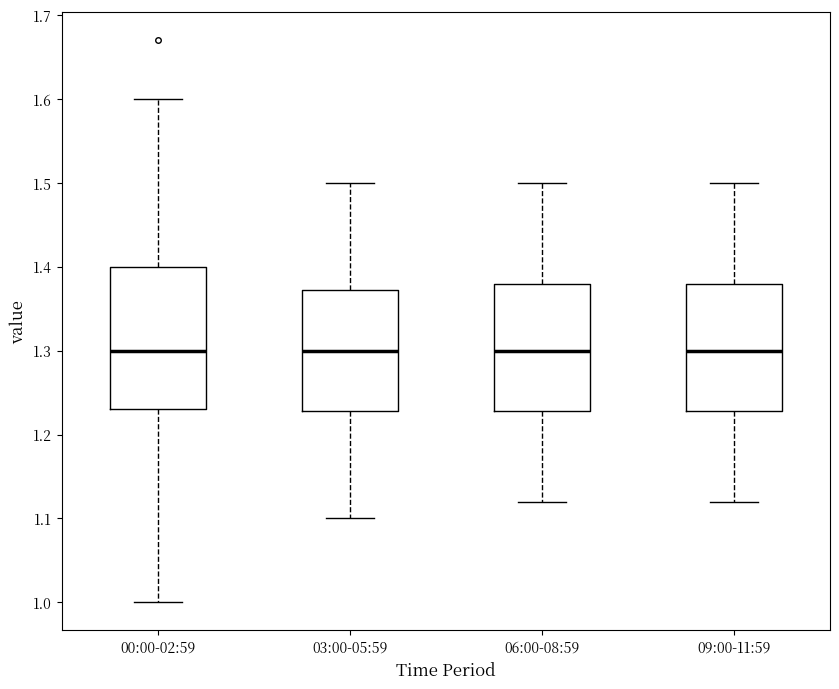

Reading left to right, transcribe this box plot: for each box, give where its median line is, the range the box spans, and where its two whiskers end, as read against the y-axis. The values are not printed on the chart, so give them approximately, as read against the axis.

00:00-02:59: median 1.30, box 1.23 to 1.40, whiskers 1.00 to 1.60
03:00-05:59: median 1.30, box 1.23 to 1.37, whiskers 1.10 to 1.50
06:00-08:59: median 1.30, box 1.23 to 1.38, whiskers 1.12 to 1.50
09:00-11:59: median 1.30, box 1.23 to 1.38, whiskers 1.12 to 1.50